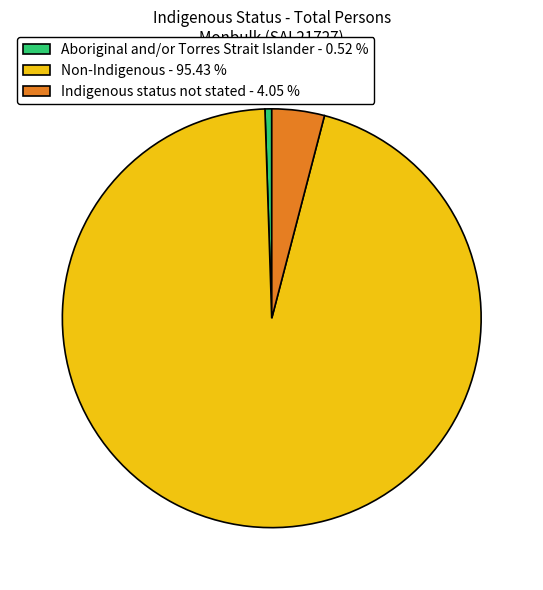

Which slice is the largest?

Non-Indigenous